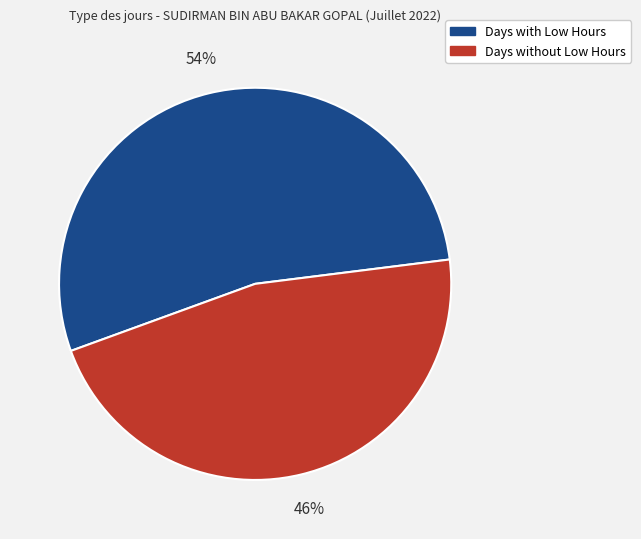

To the nearest percent, what is the average slice percentage?

50%